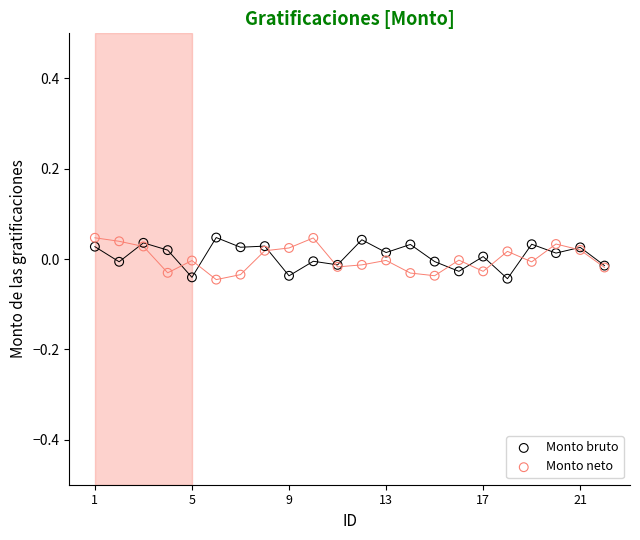

What is the X range (max minus min) for the scatter plot?

21.0